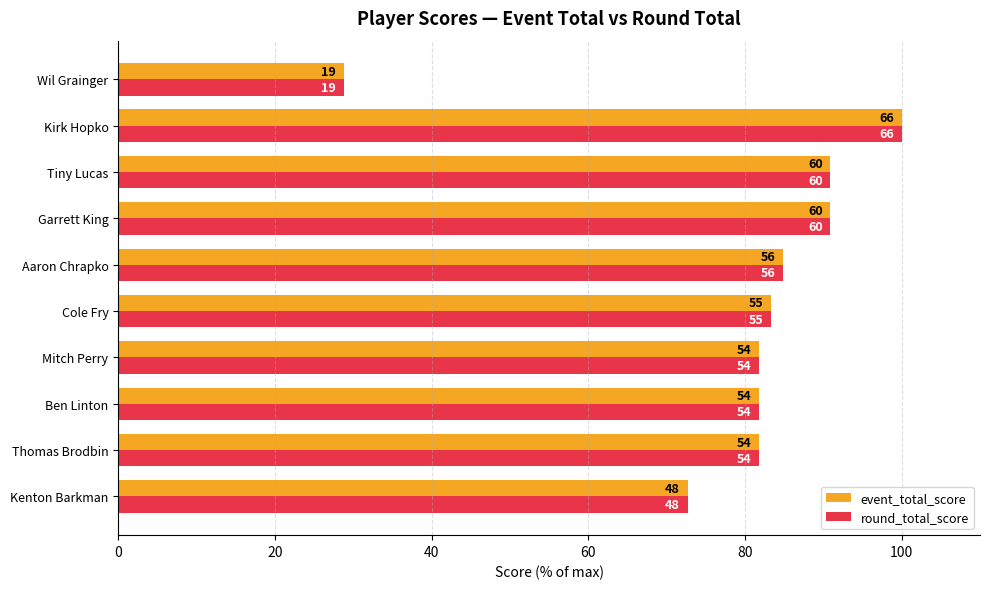

What are all the series names shown in the legend?

event_total_score, round_total_score